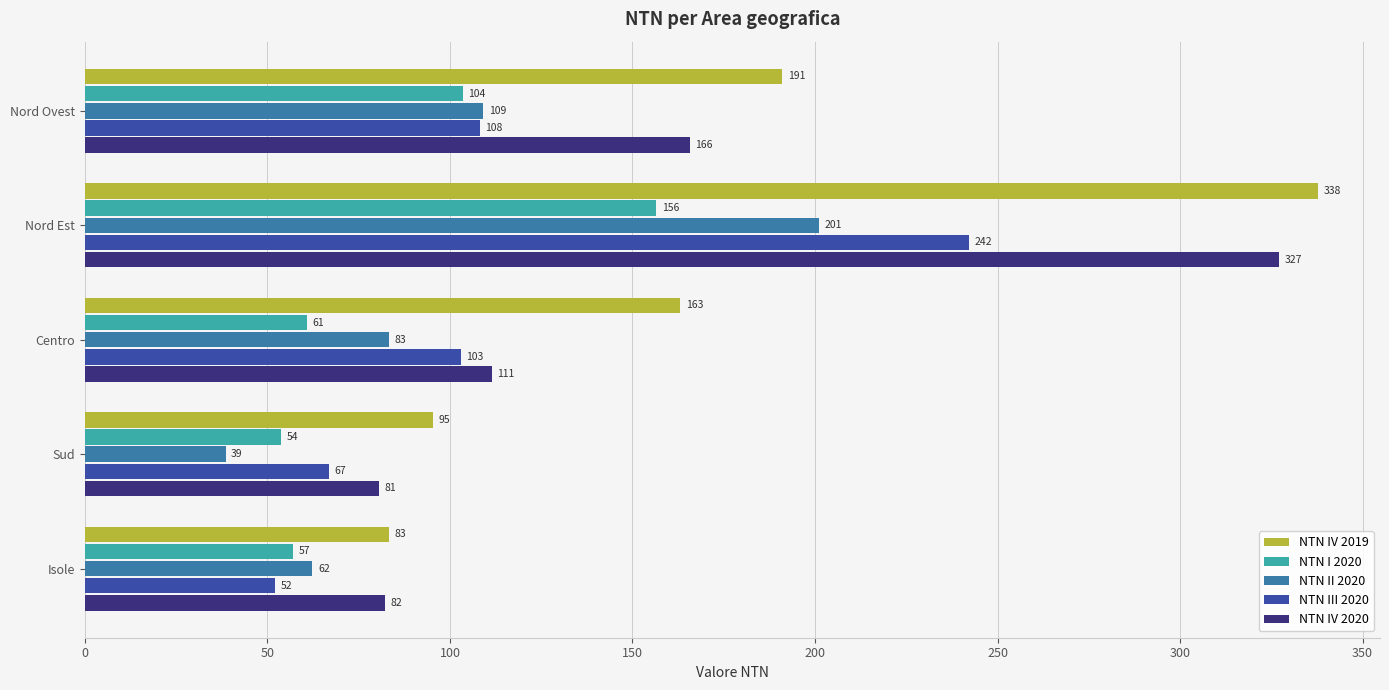

Rank the series at Isole from highest to lowest value.

NTN IV 2019, NTN IV 2020, NTN II 2020, NTN I 2020, NTN III 2020